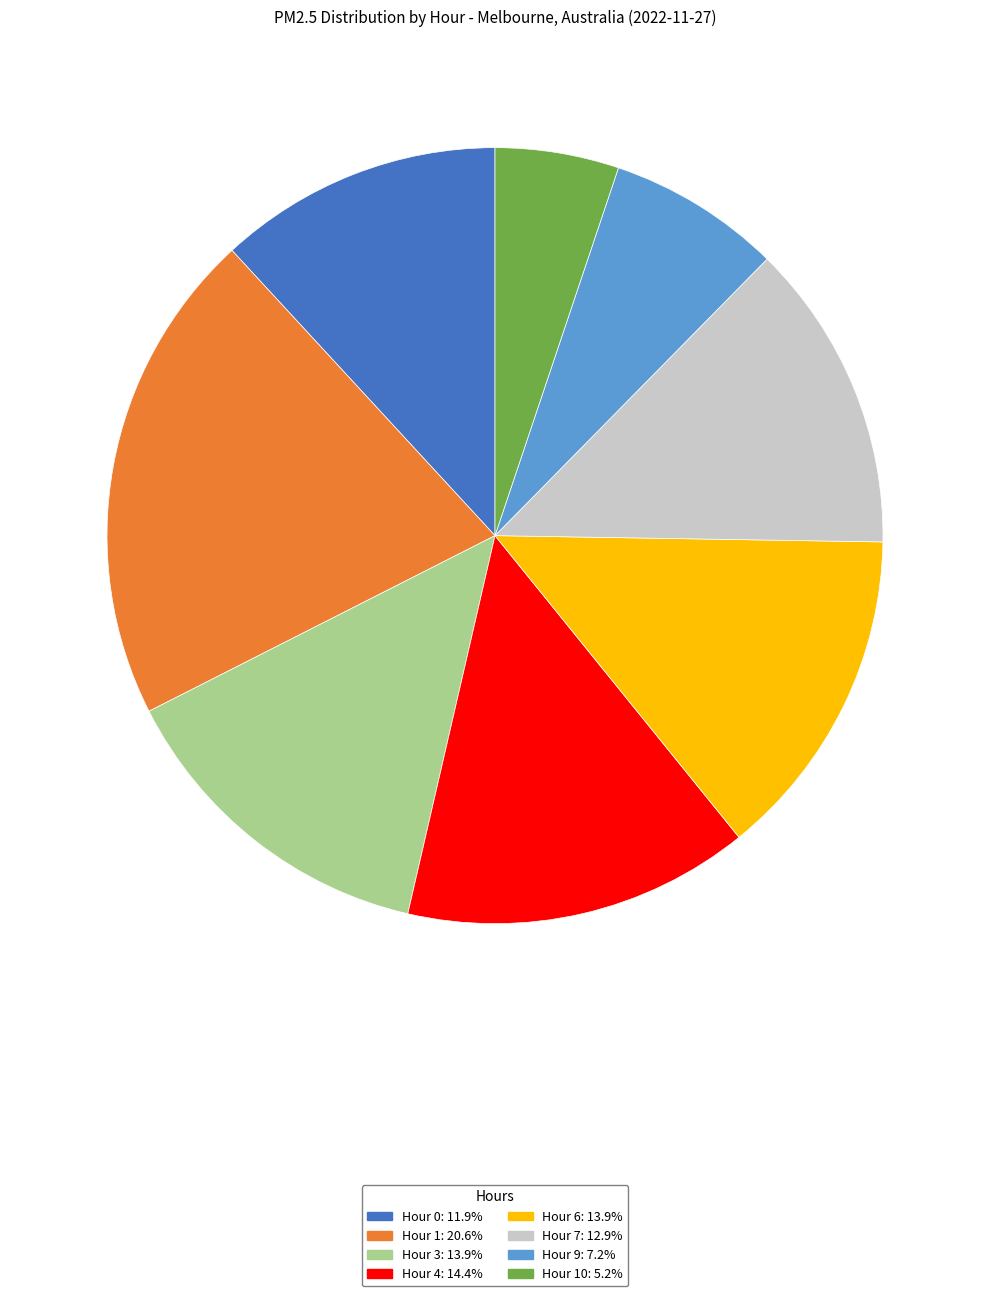

Is there a majority slice in this chart?

No